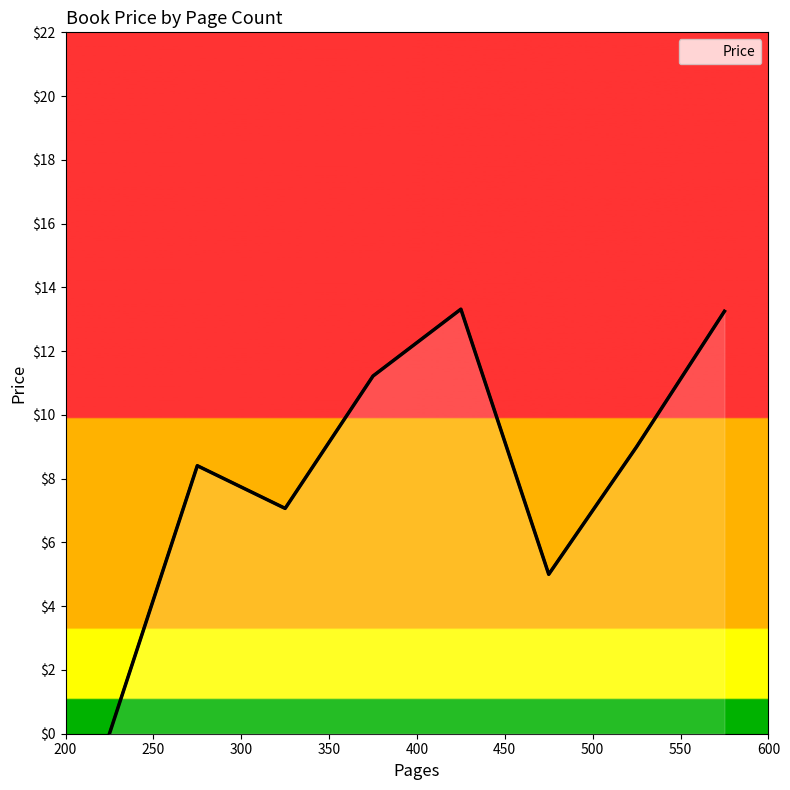

What is the average value?

8.4